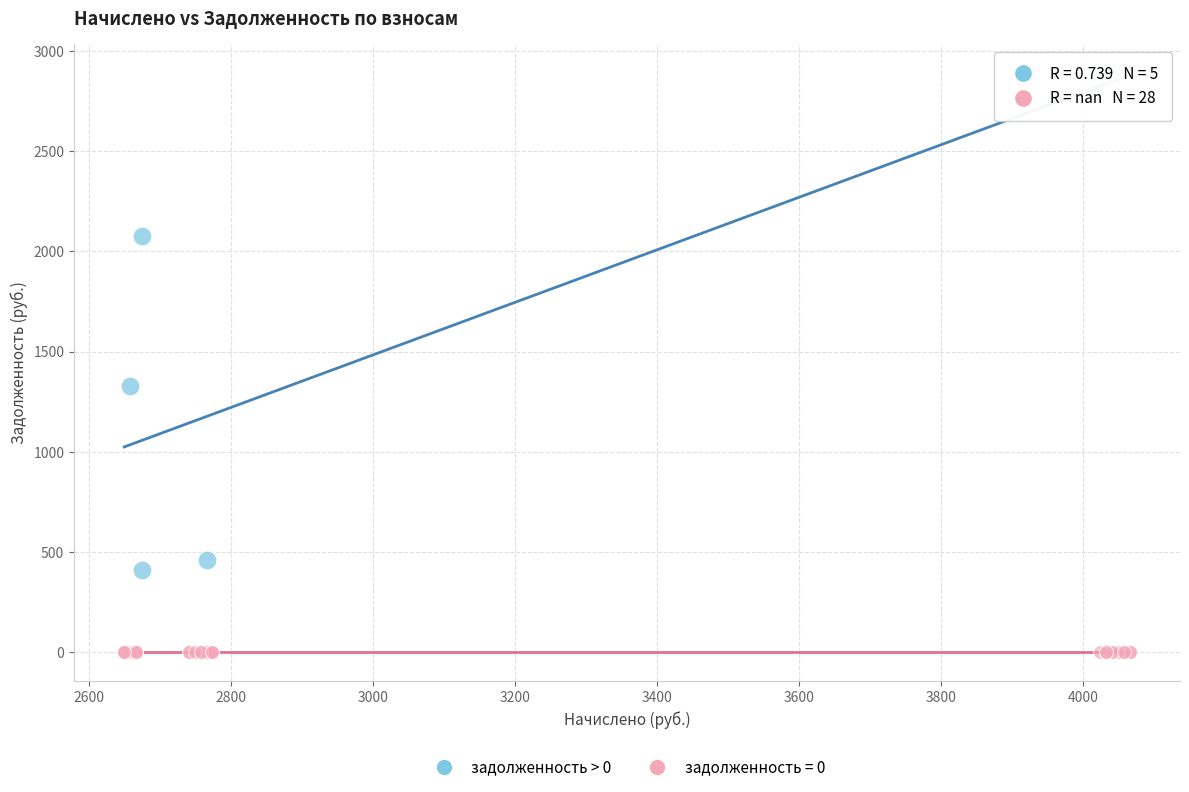

Which series contains the highest Y value?

задолженность > 0